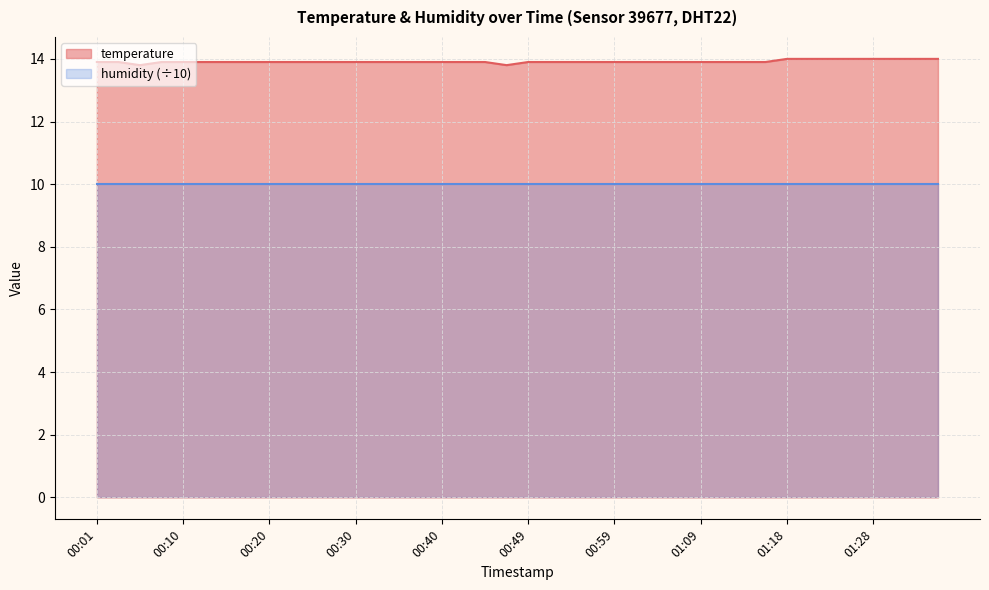

What is the difference between the second highest and minimum values?

0.2